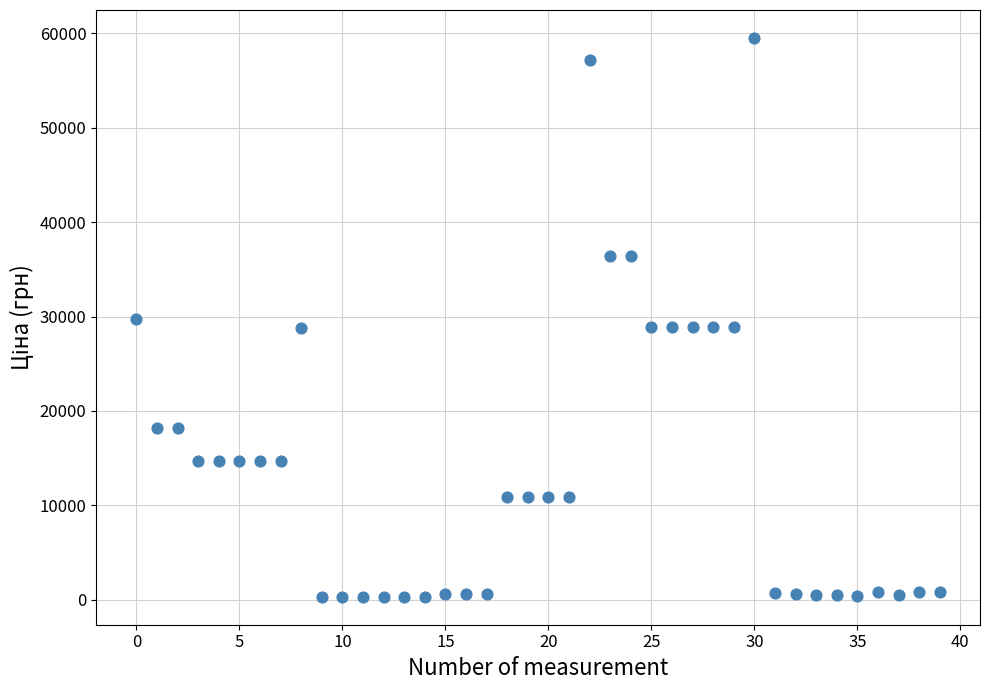

What is the range of Y values (max minus min)?

59222.3